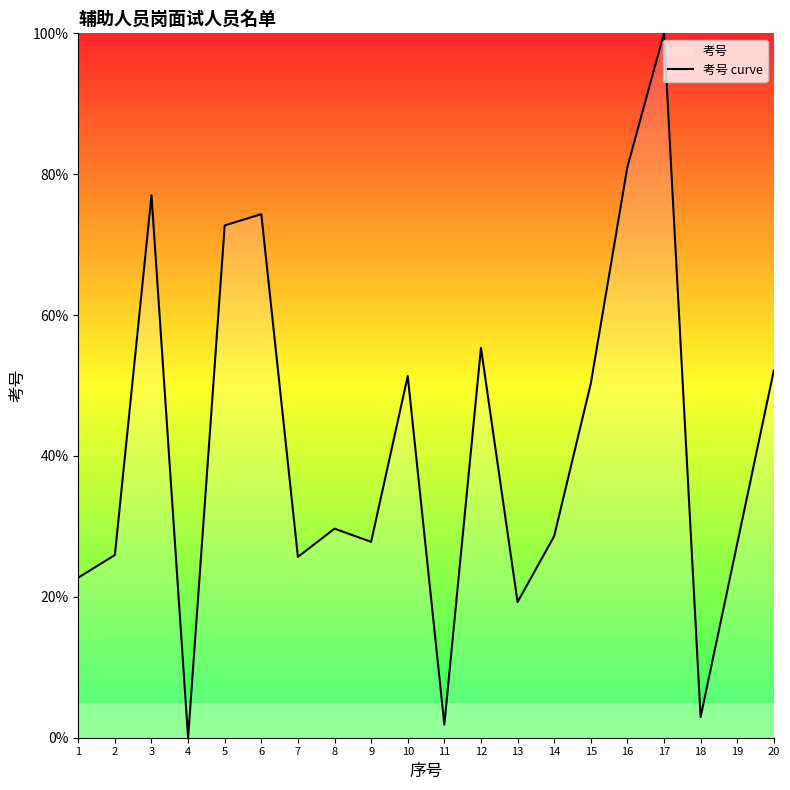

Reading left to right, list all the values displayed in this chart.

22.7	25.9	77.0	0.0	72.7	74.3	25.7	29.7	27.8	51.3	1.9	55.3	19.3	28.6	50.3	81.0	100.0	2.9	27.5	52.1